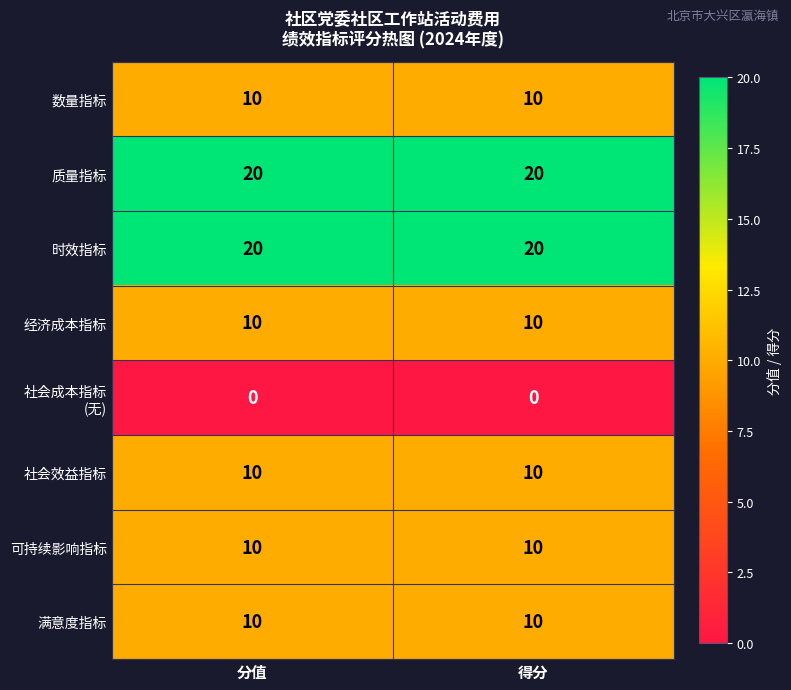

What is the highest value of the 社会效益指标 series?

10